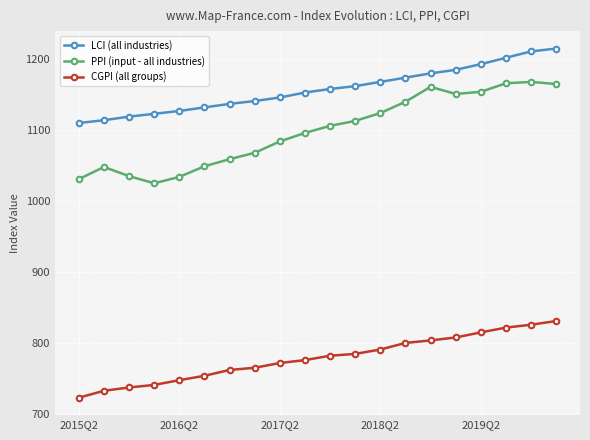

What is the value of the PPI (input - all industries) point at the 10th from the left?

1096.0